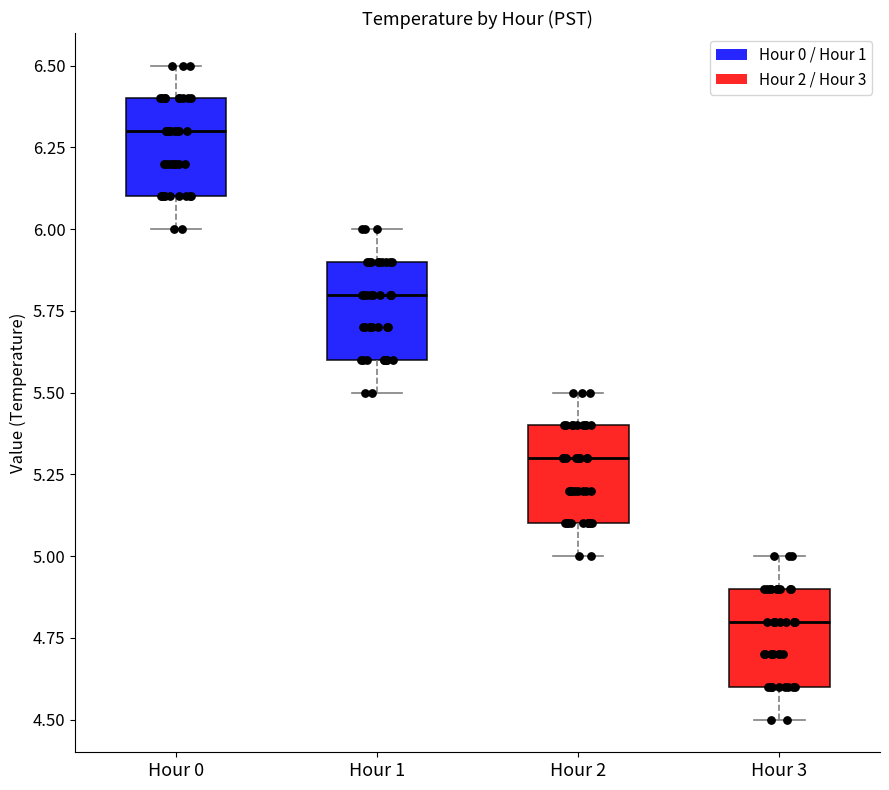

Where does the lower whisker of the box for Hour 0 end on the y-axis? The values are not printed on the chart, so give them approximately, as read against the axis.

6.0